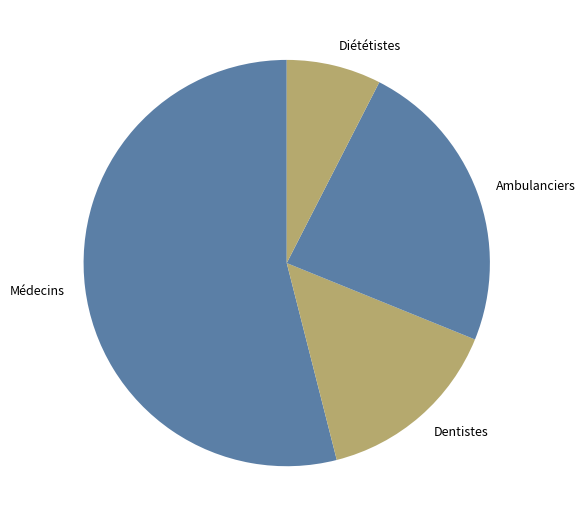

Is there a majority slice in this chart?

Yes